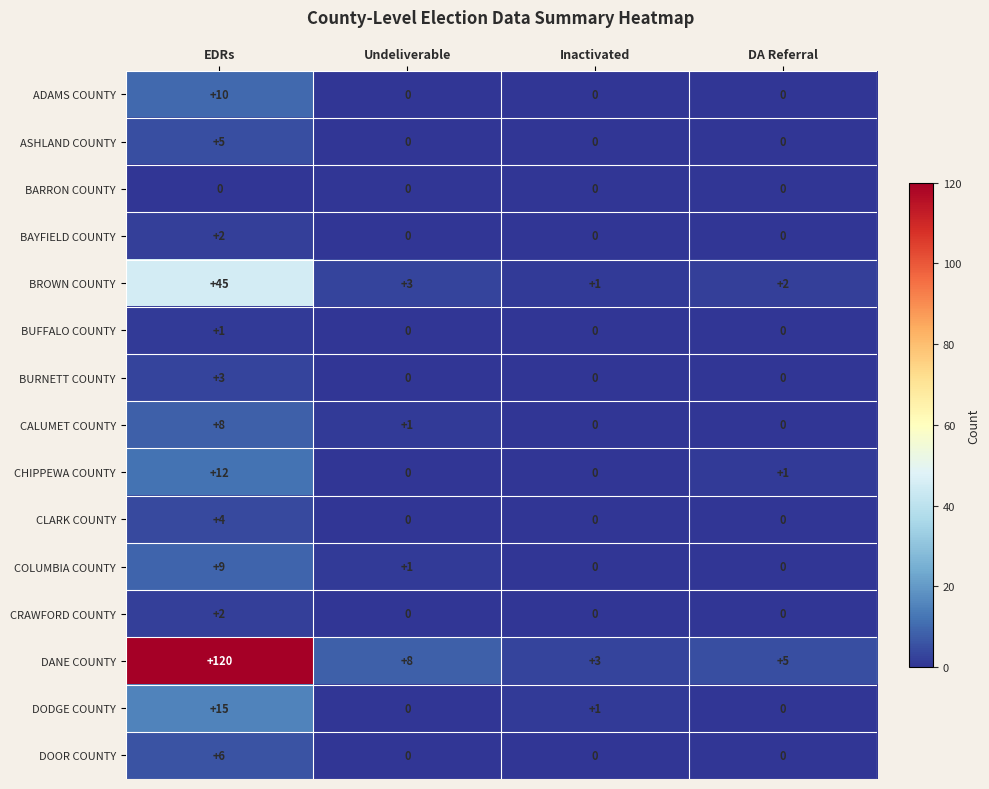

Which series has the widest spread of values?

DANE COUNTY